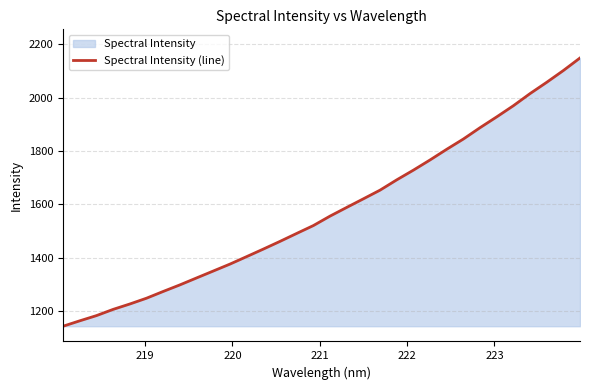

What is the difference between the maximum and minimum values?

1006.8